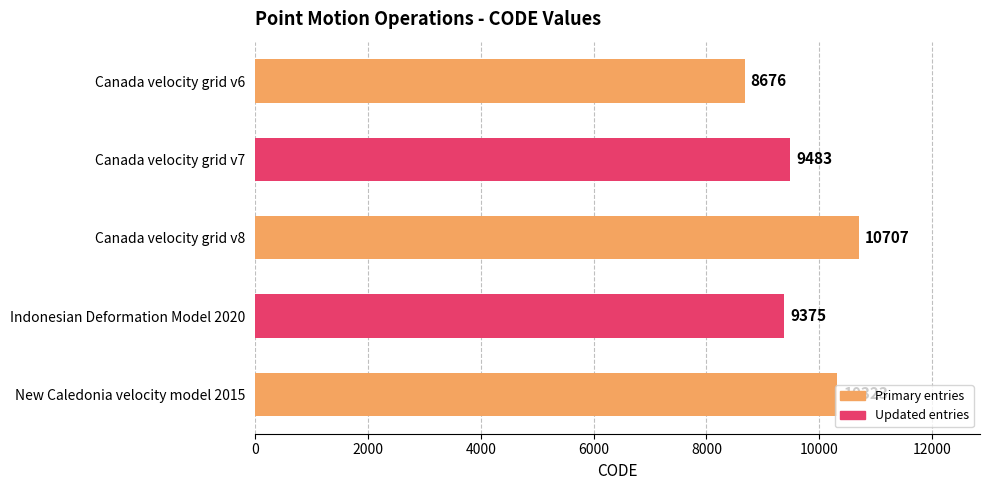

What is the difference between the maximum and second lowest values?

1332